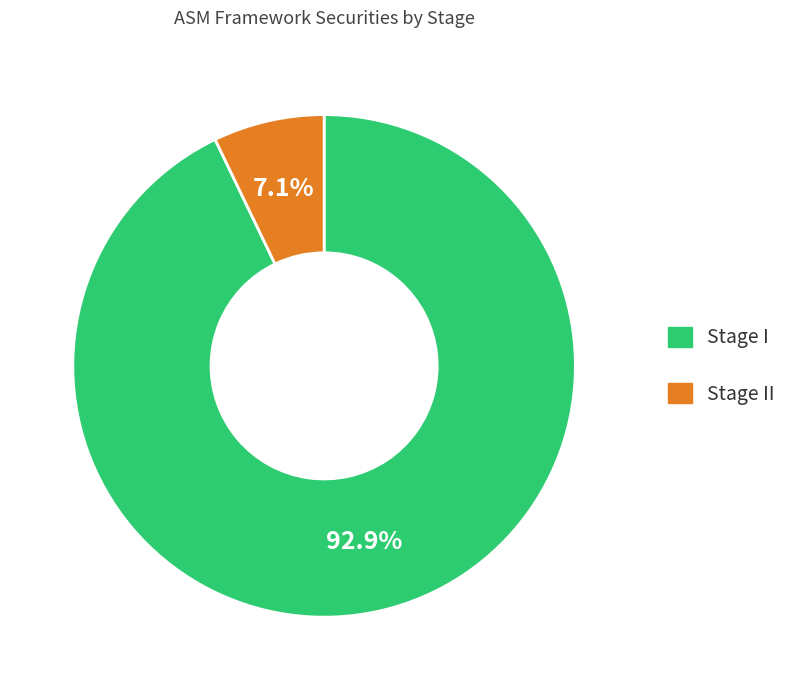

How many segments does this pie chart have?

2